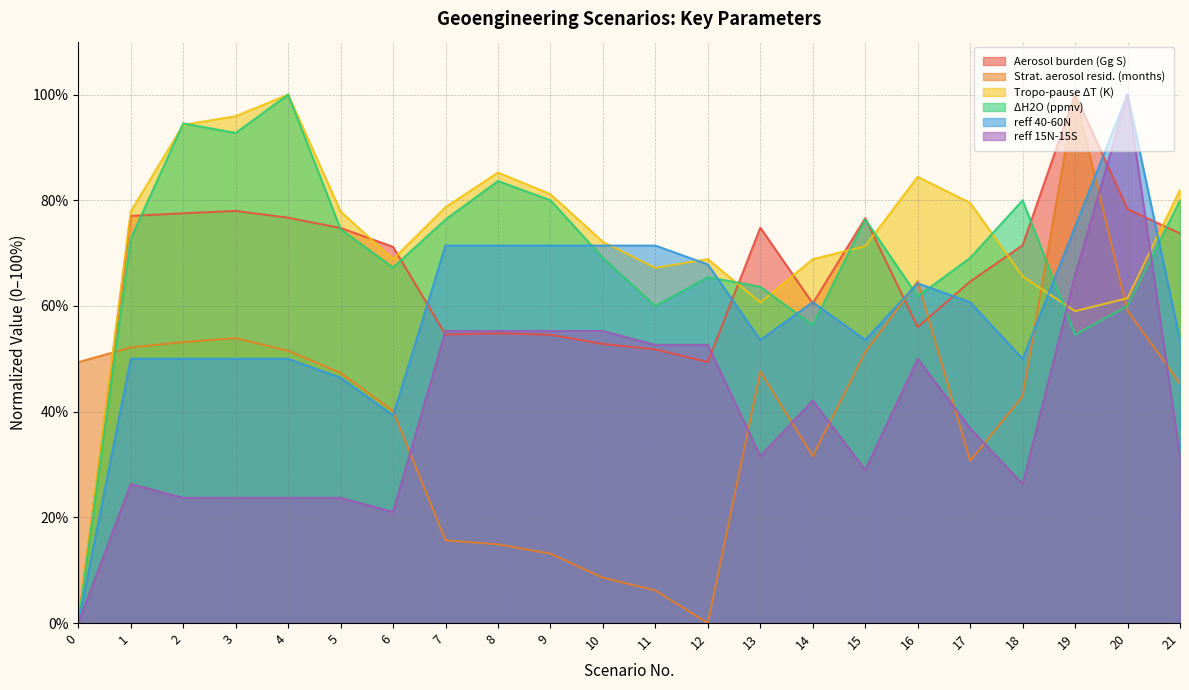

Is it true that ΔH2O (ppmv) equals -40.0 at 0?

False